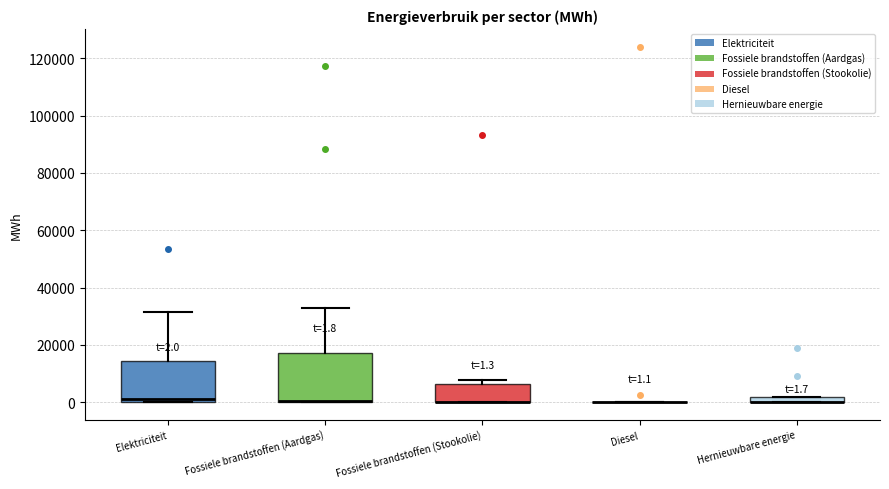

Comparing the boxes themselves (not the whiskers), which one is the tallest?

Fossiele brandstoffen (Aardgas)